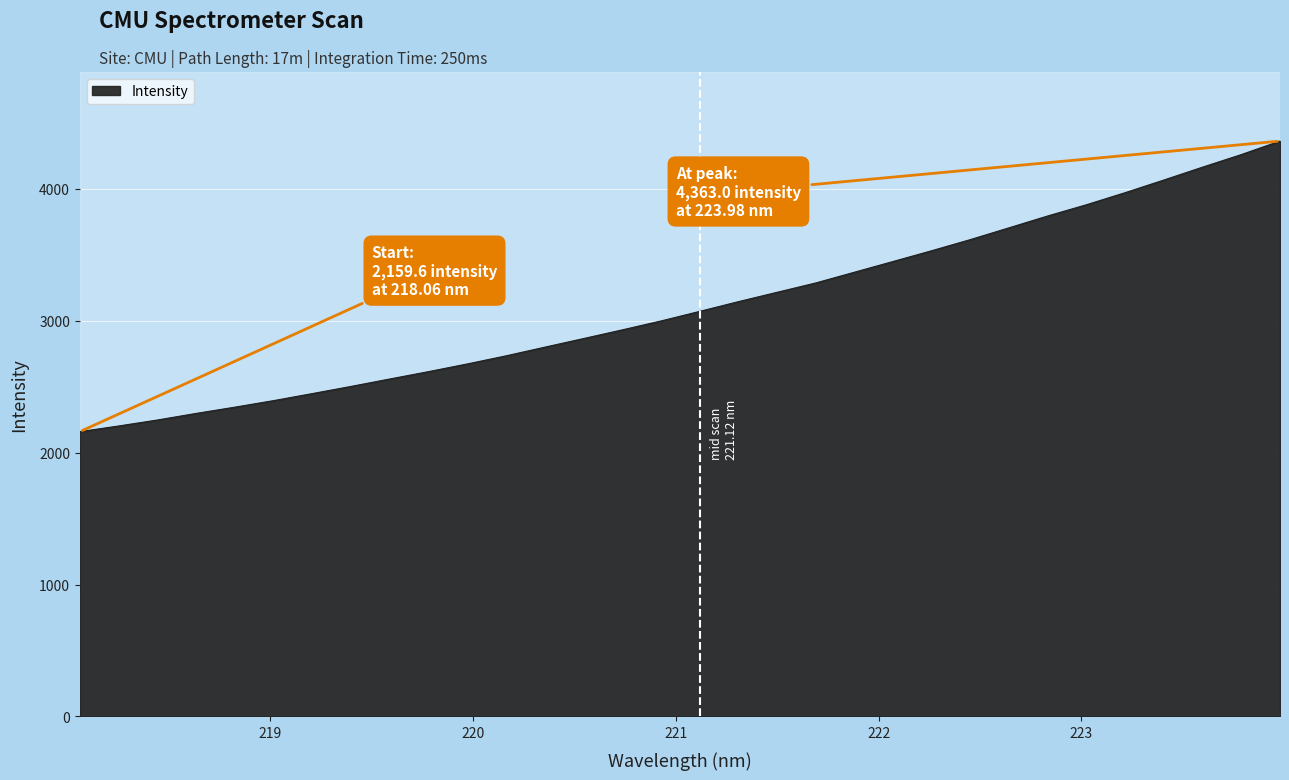

What is the difference between the maximum and minimum values?

2203.5